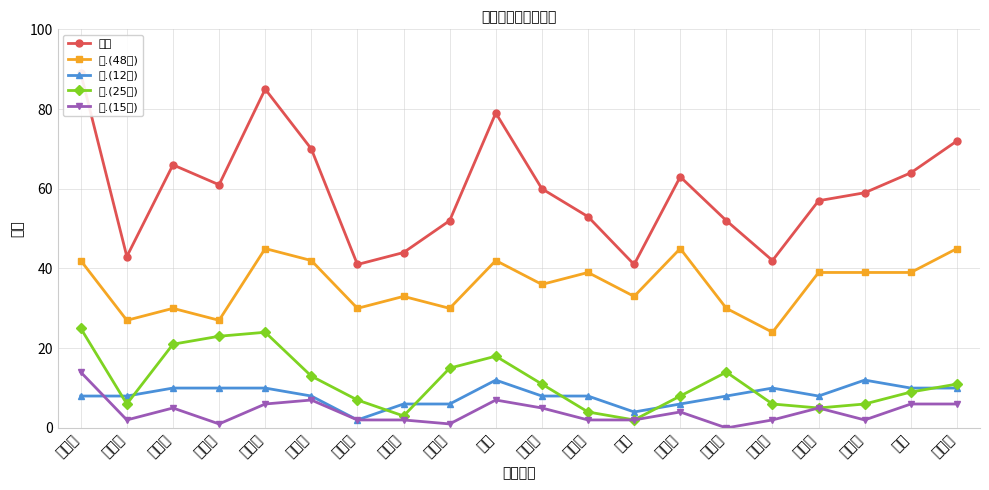

Does the chart have visible grid lines?

Yes